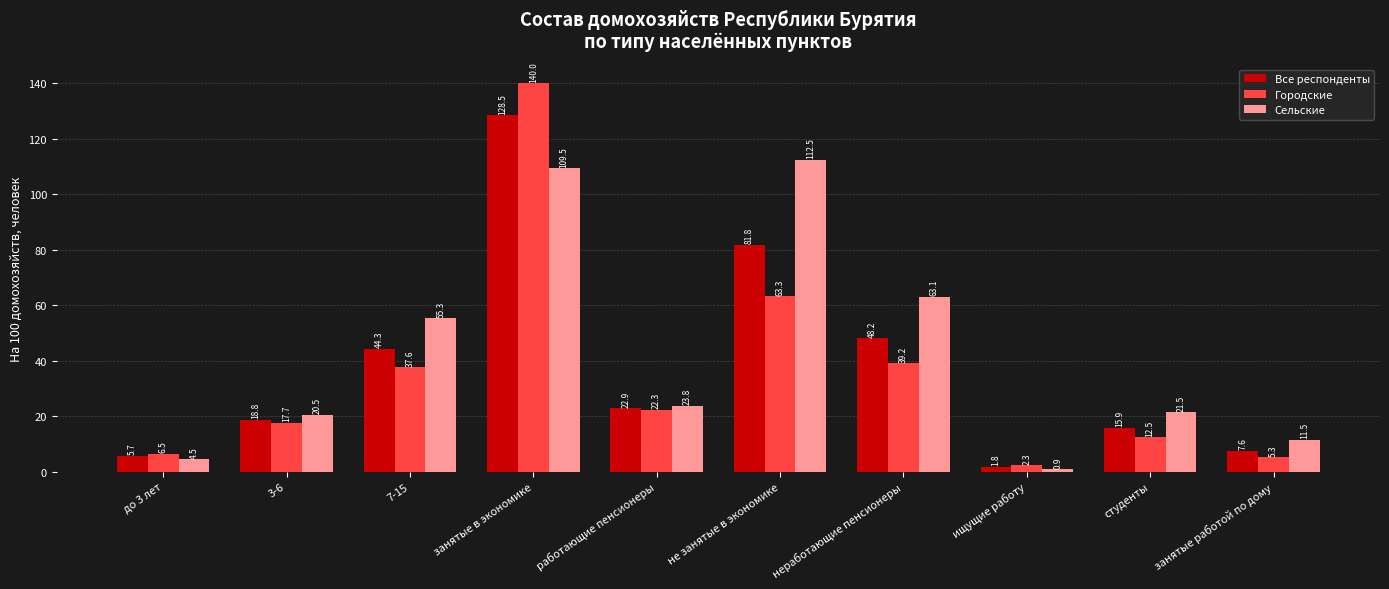

What is the sum of the Городские values at занятые работой по дому and студенты?

17.7